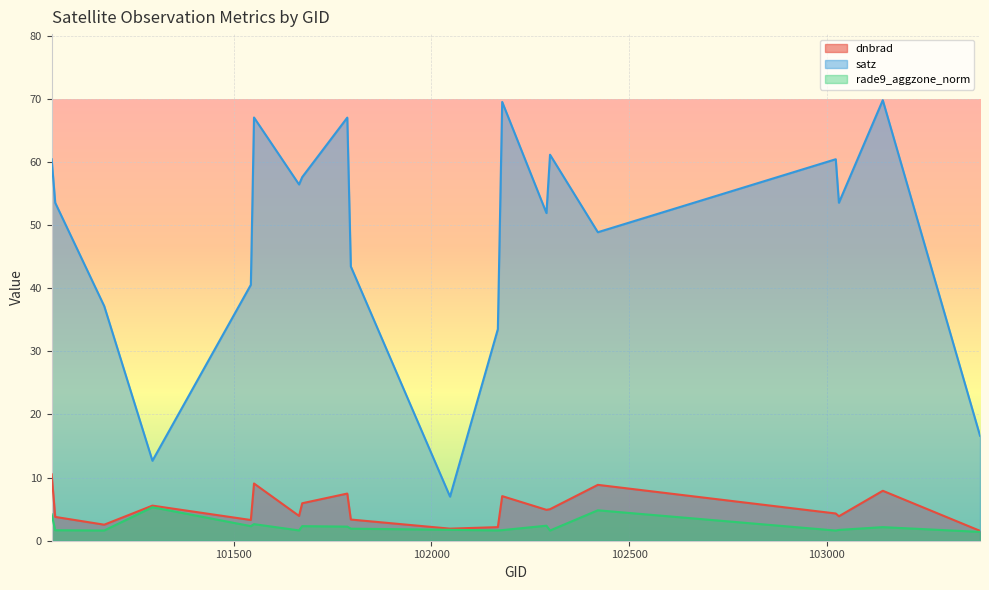

Reading right to left, transcribe all the data shown in this chart.

dnbrad: 1.6	7.9	3.9	4.3	8.9	5.0	4.9	7.1	2.2	1.9	3.4	7.5	5.9	3.9	9.1	3.3	5.6	2.5	3.8	10.5
satz: 16.6	69.8	53.5	60.4	48.9	61.2	51.9	69.5	33.5	7.0	43.5	67.0	57.6	56.4	67.1	40.5	12.7	37.2	53.5	60.4
rade9_aggzone_norm: 1.4	2.2	1.7	1.6	4.8	1.6	2.4	1.7	1.6	1.7	1.9	2.2	2.3	1.6	2.6	2.3	5.3	1.6	1.7	4.2